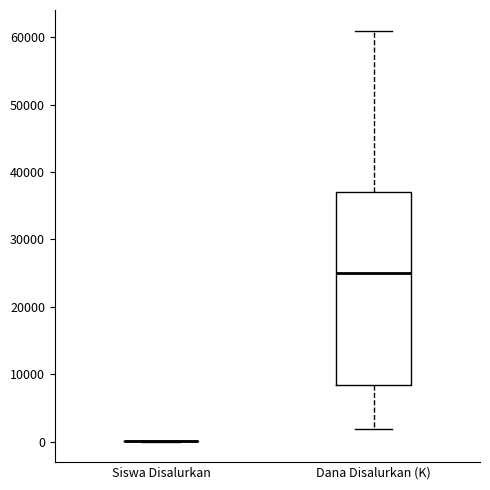

Reading left to right, read every box against the y-axis: the position of its median line, the range the box covers, and the ends of its whiskers. The values are not printed on the chart, so give them approximately, as read against the axis.

Siswa Disalurkan: box collapsed to a line at 0, whiskers 0 to 0
Dana Disalurkan (K): median 25000, box 8000 to 37000, whiskers 2000 to 61000